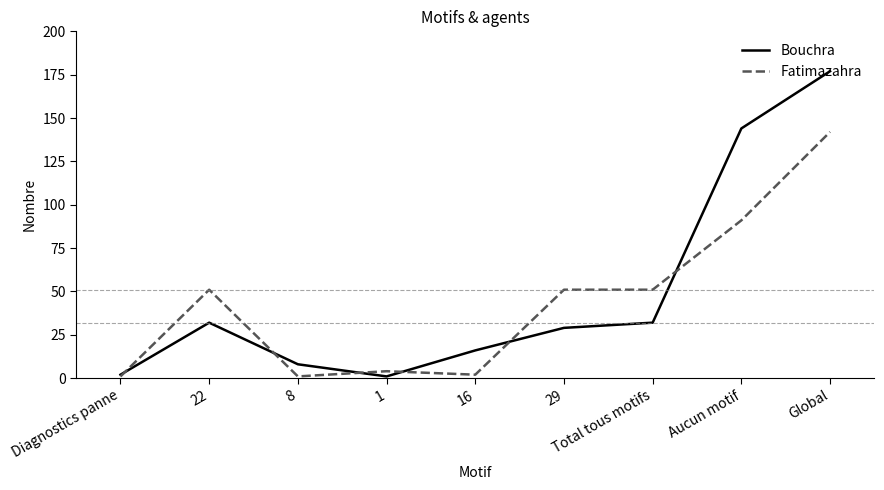

Reading left to right, extract all data points from this chart.

Bouchra: 2	32	8	1	16	29	32	144	177
Fatimazahra: 1	51	1	4	2	51	51	91	142